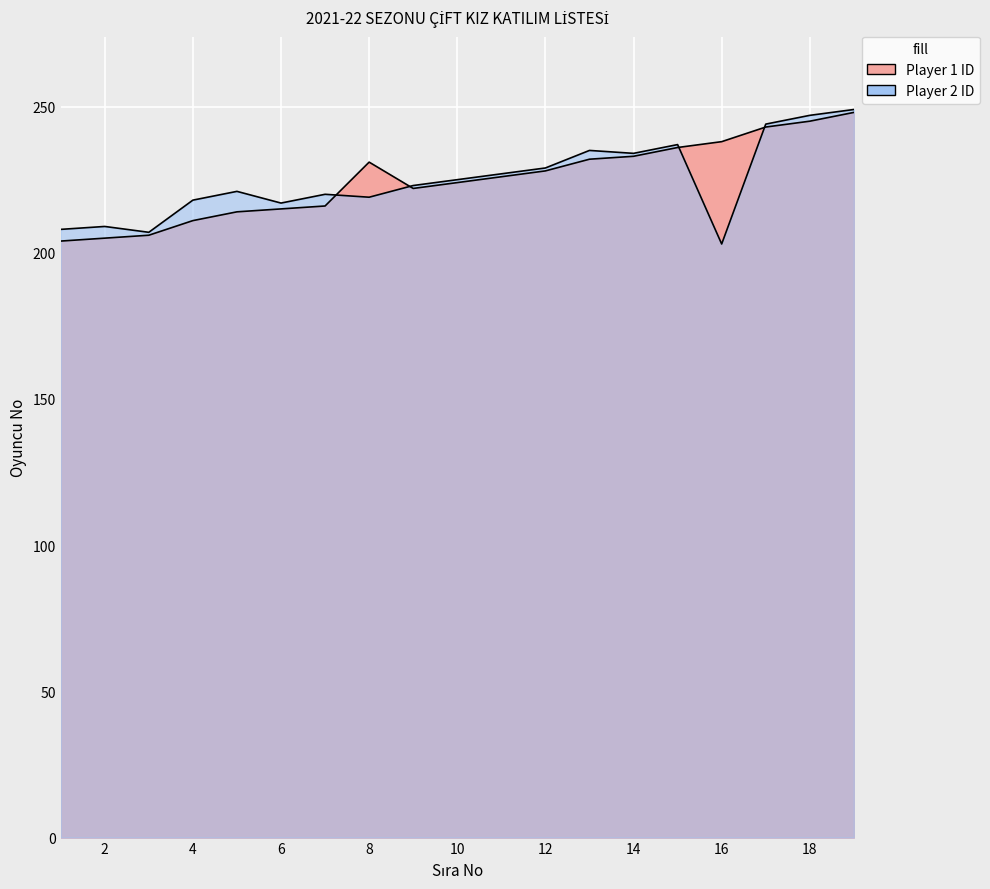

Reading right to left, what are all the values shown in this chart?

Player 1 ID: 248	245	243	238	236	233	232	228	226	224	222	231	216	215	214	211	206	205	204
Player 2 ID: 249	247	244	203	237	234	235	229	227	225	223	219	220	217	221	218	207	209	208